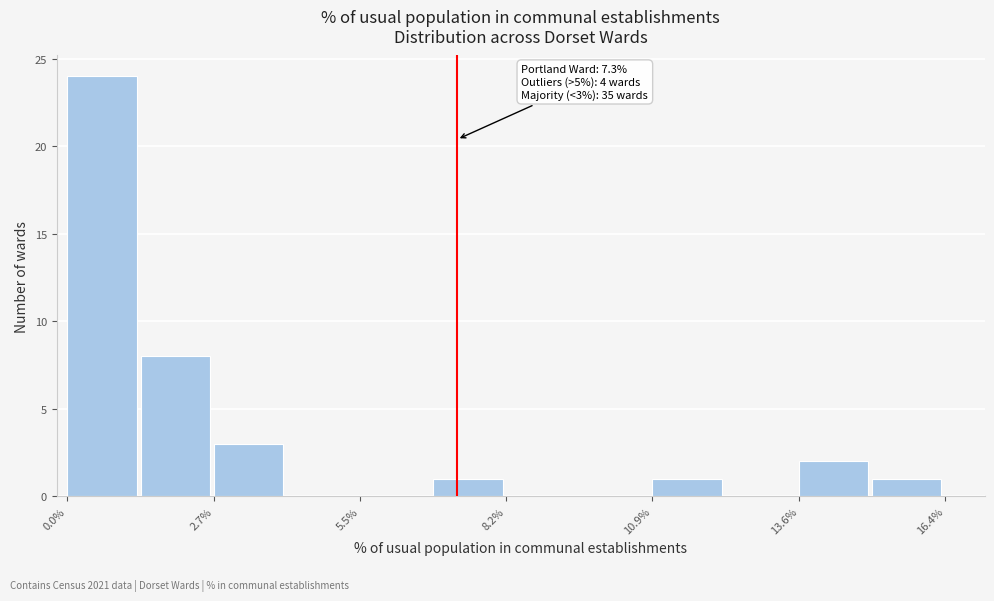

Read against the x-axis, roughly where is the centre of the tallest bar?

0.5